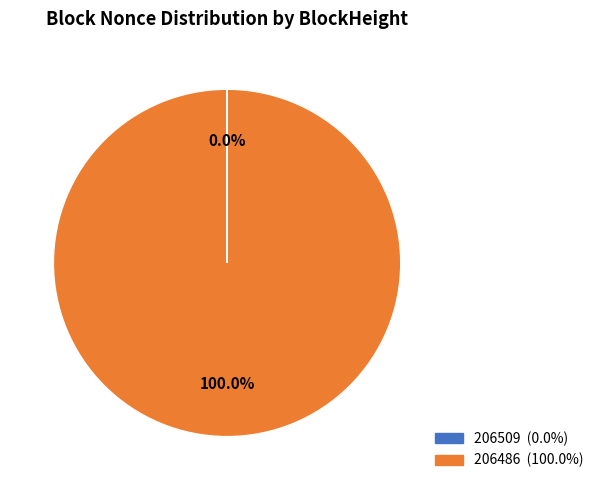

To the nearest percent, what is the average slice percentage?

50%